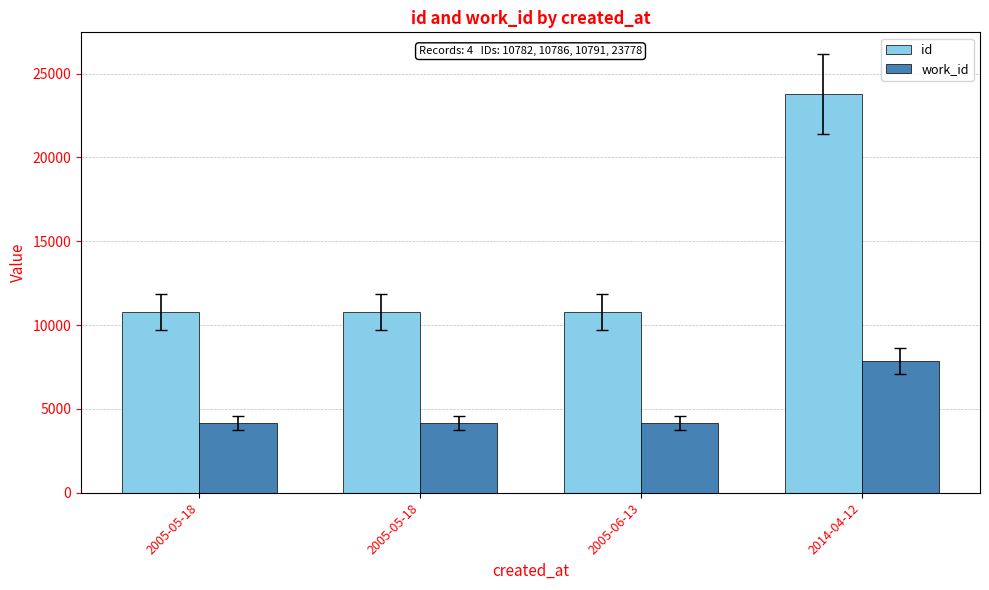

The value of work_id at 2014-04-12 is 7864. True or false?

True